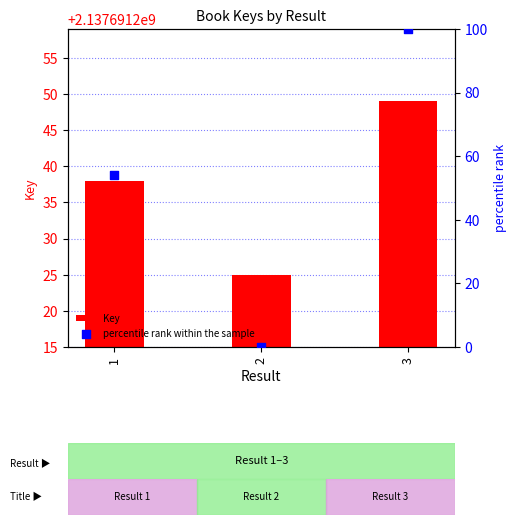

Which series reaches the minimum Y coordinate?

percentile rank within the sample